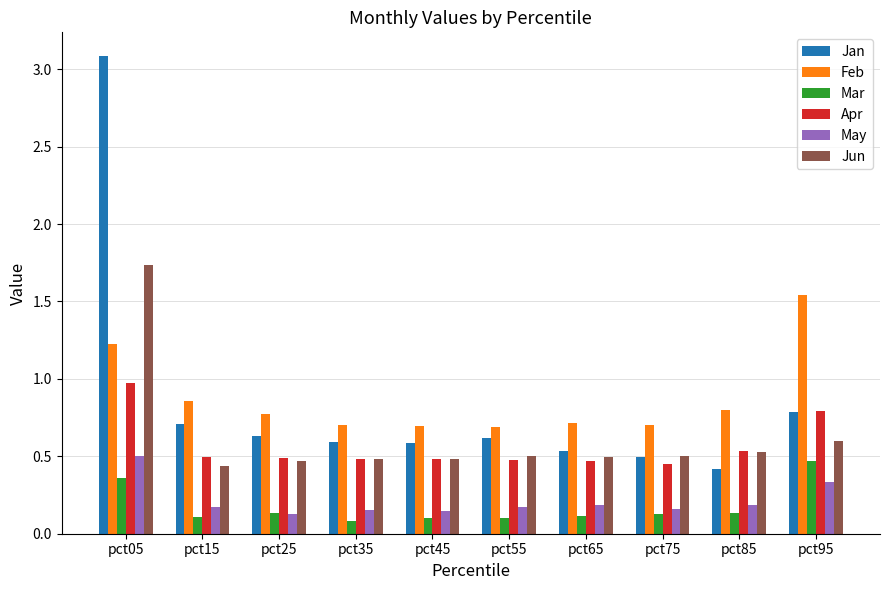

What is the total value across all series at pct15?

2.8